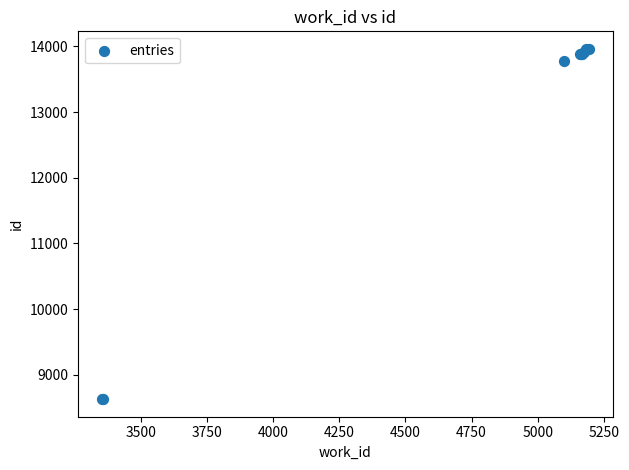

What Y value in the scatter plot is closest to 11295?

13780